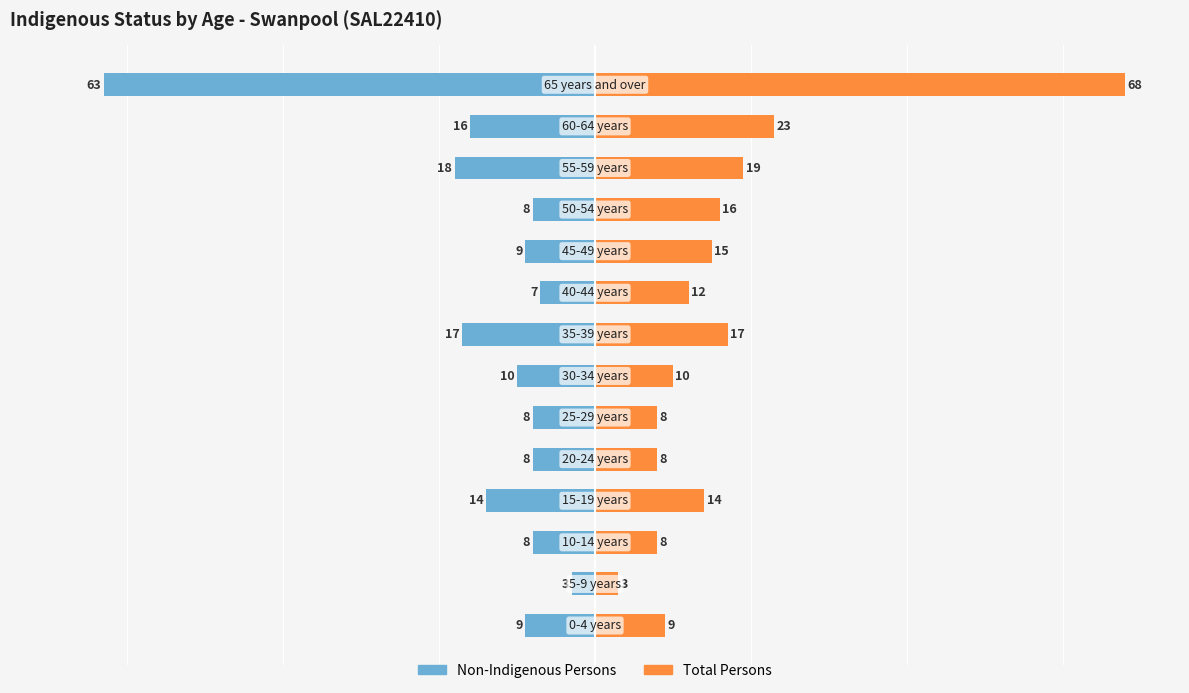

What is the greatest value displayed?

68